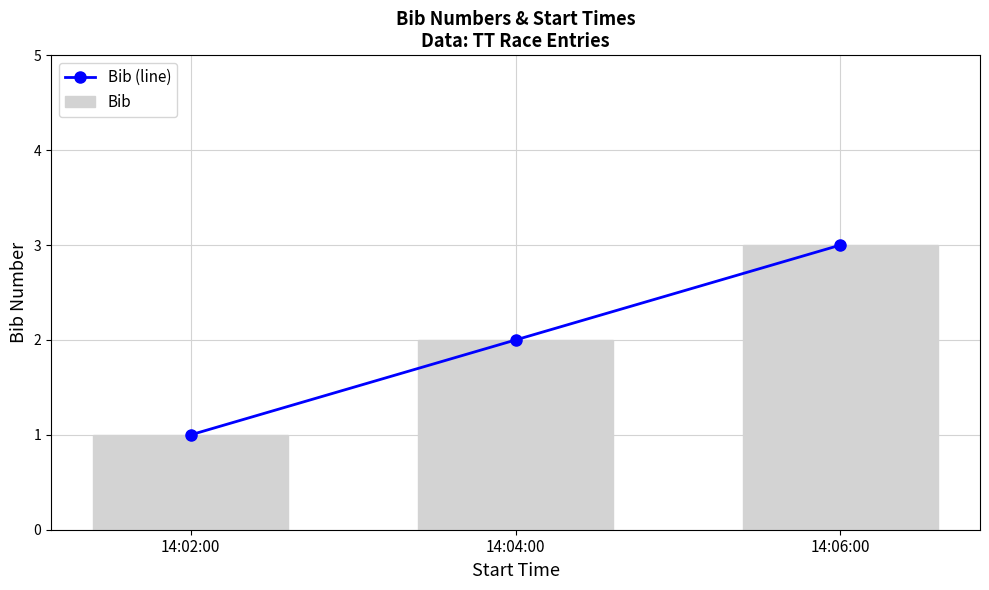

Reading left to right, what are all the values shown in this chart?

Bib (line): 1	2	3
Bib: 1	2	3